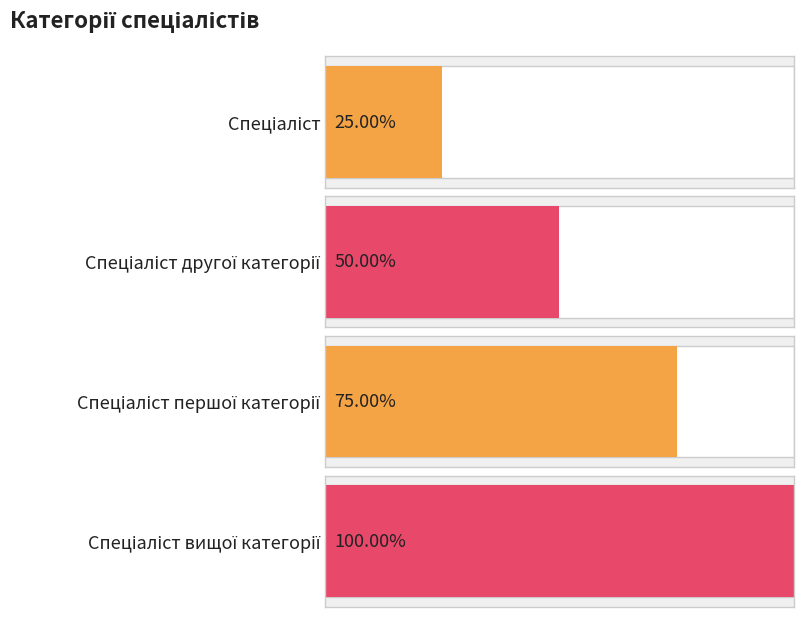

What is the label of the 4th bar from the left?

Спеціаліст вищої категорії